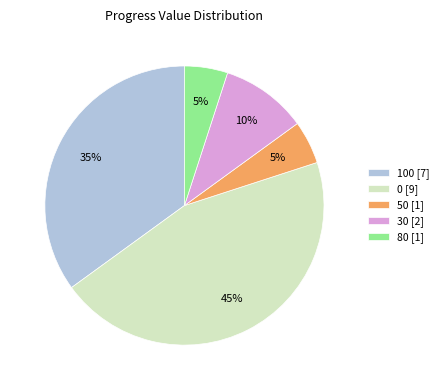

How many slices are in this pie chart?

5